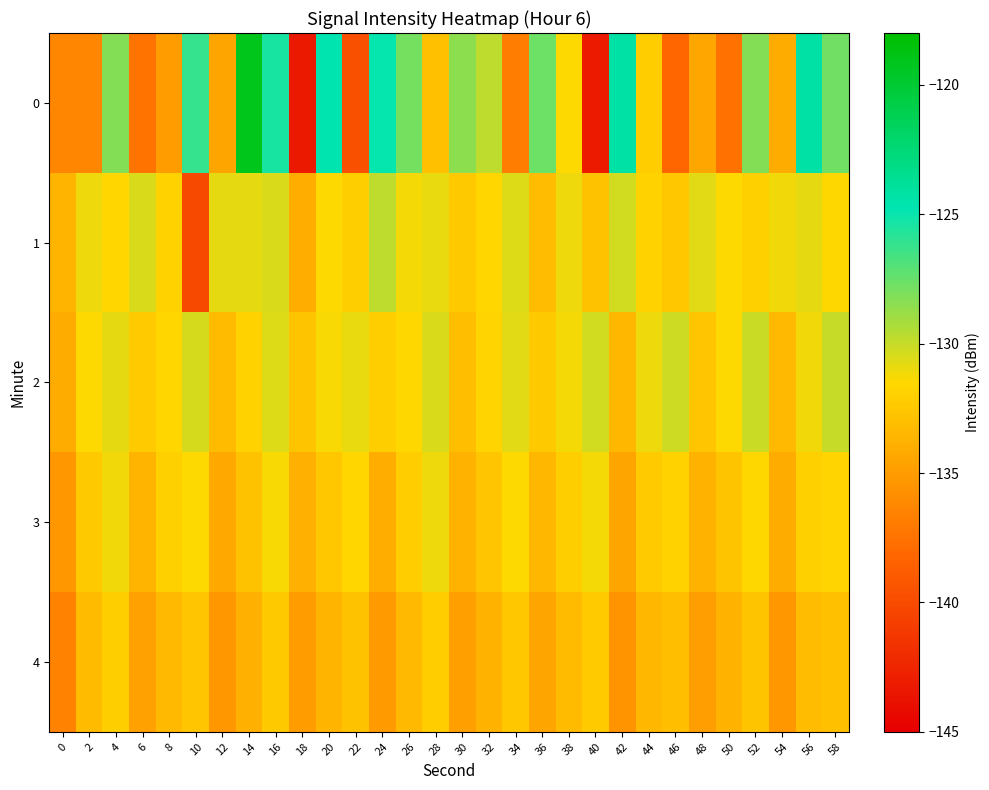

What is the greatest value displayed?

-119.2